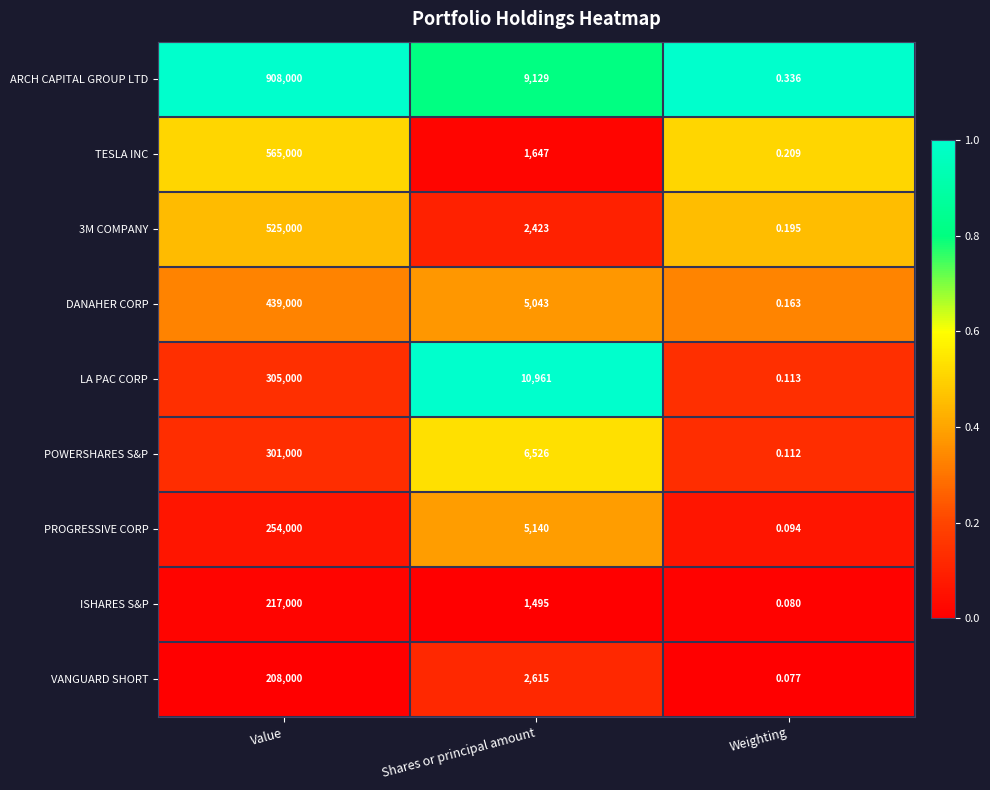

Which series has the widest spread of values?

ARCH CAPITAL GROUP LTD